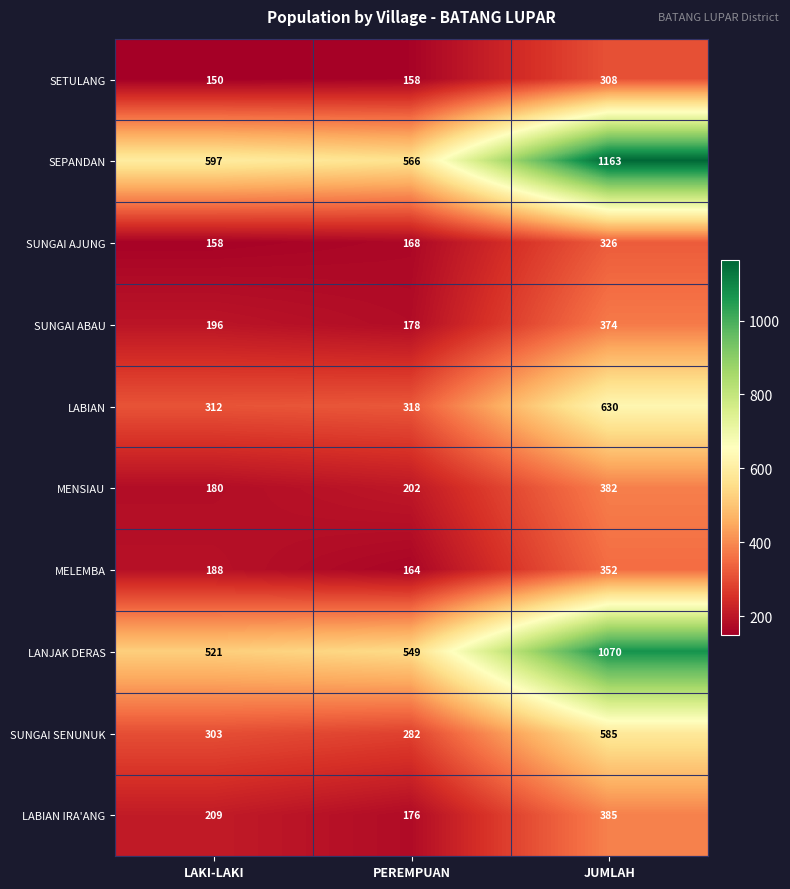

What is the sum of all SETULANG values?

616